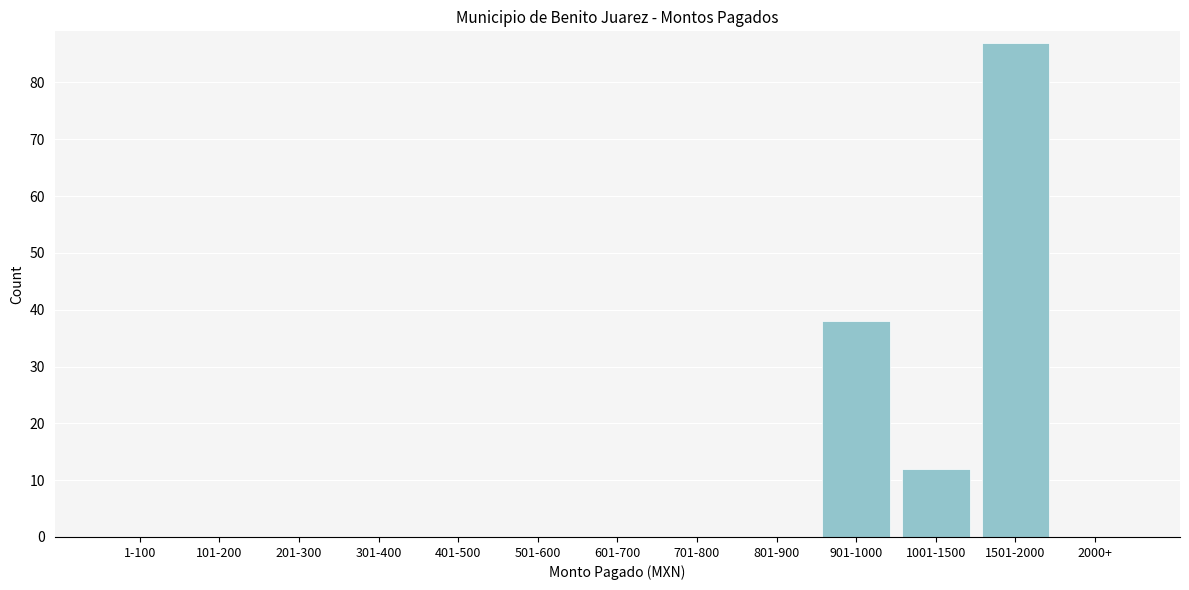

Reading left to right, extract all data points from this chart.

1-100=0	101-200=0	201-300=0	301-400=0	401-500=0	501-600=0	601-700=0	701-800=0	801-900=0	901-1000=38	1001-1500=12	1501-2000=87	2000+=0